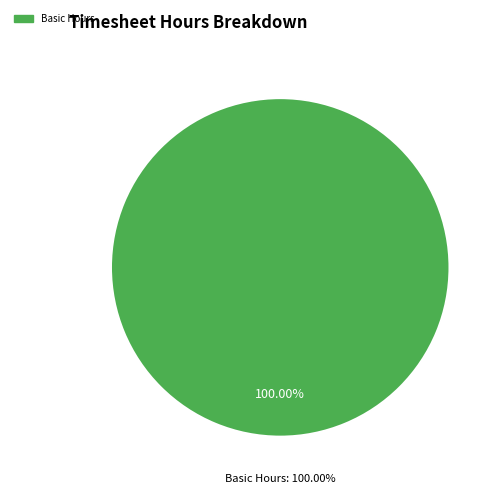

Does any single category account for the majority?

Yes